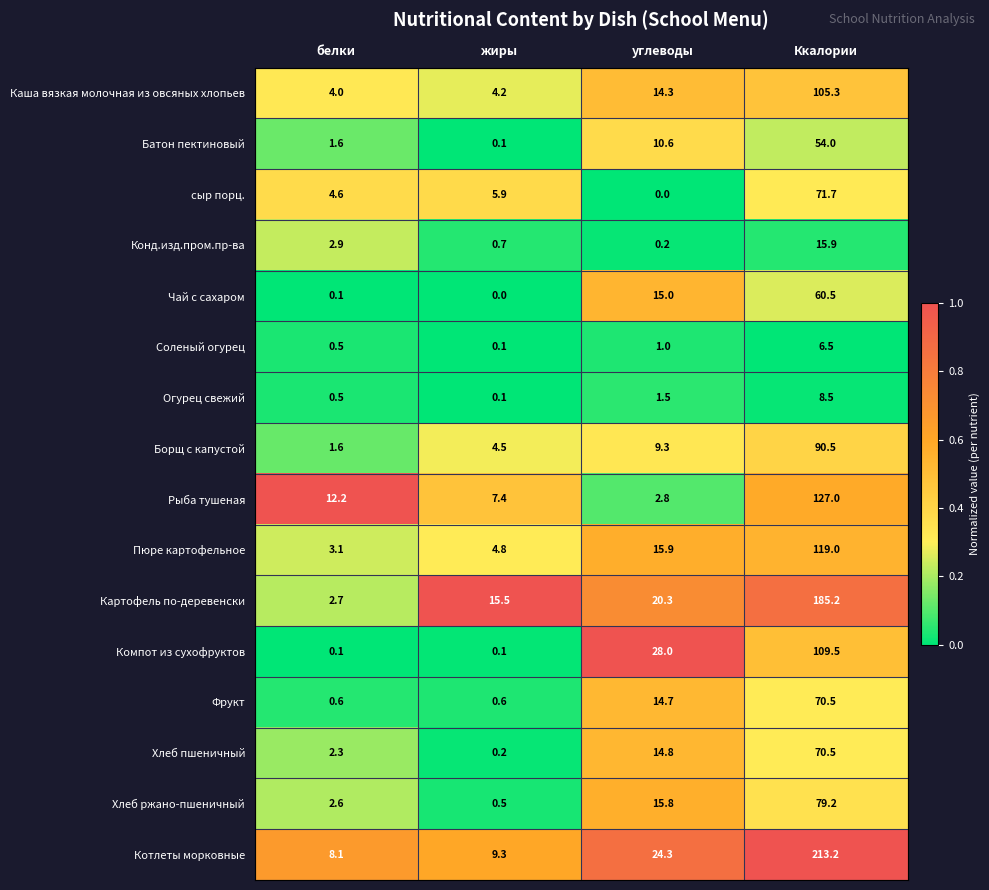

Is it true that Конд.изд.пром.пр-ва equals 2.9 at белки?

True